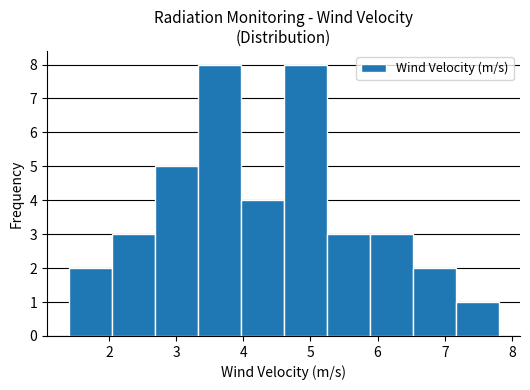

Reading left to right, list every bar in this chart as the range it spans on the x-axis followed by its height. Neither the bar edges nor the heights are printed on the chart, so give them approximately, as read against the axes.

1.40 to 2.04: 2
2.04 to 2.68: 3
2.68 to 3.32: 5
3.32 to 3.96: 8
3.96 to 4.60: 4
4.60 to 5.24: 8
5.24 to 5.88: 3
5.88 to 6.52: 3
6.52 to 7.16: 2
7.16 to 7.80: 1